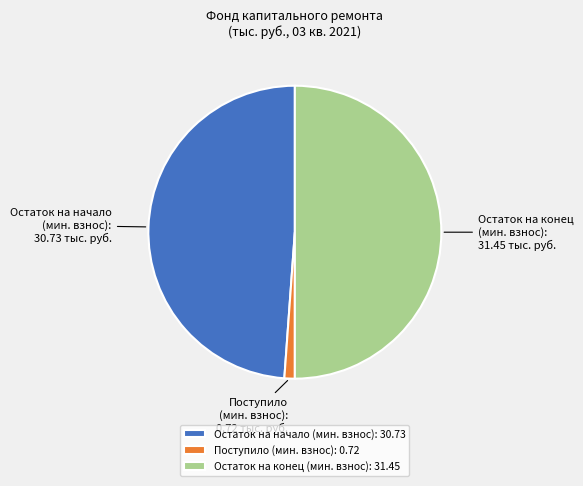

True or false: Остаток на конец (мин. взнос) accounts for 50% of the total.

True